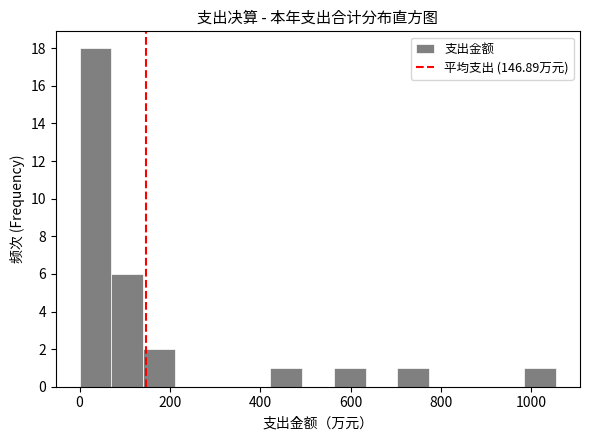

Read against the x-axis, roughly where is the centre of the tallest bar?

40